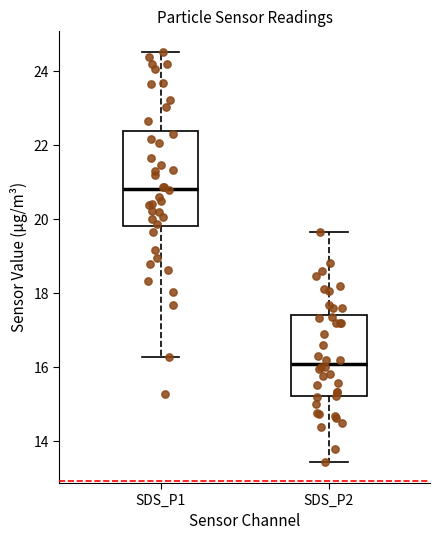

Which box's median line is the lowest?

SDS_P2